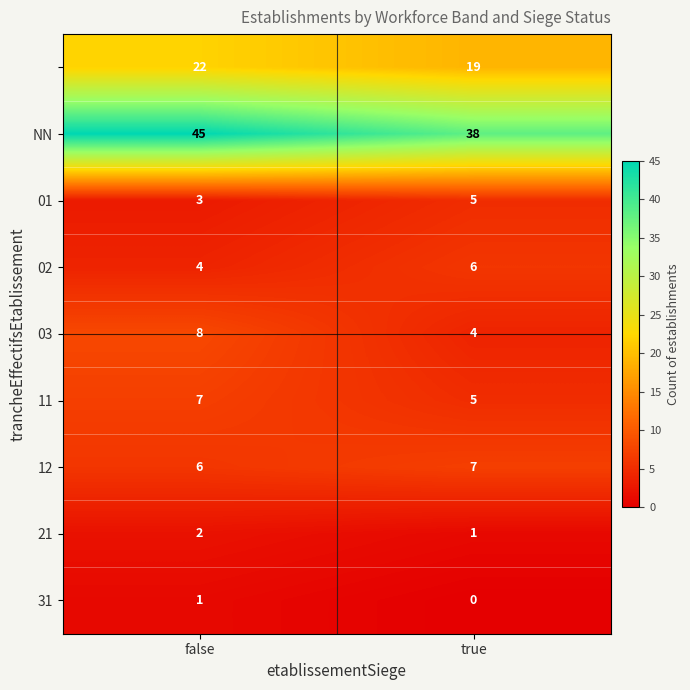

What is the total value across all series at false?

98